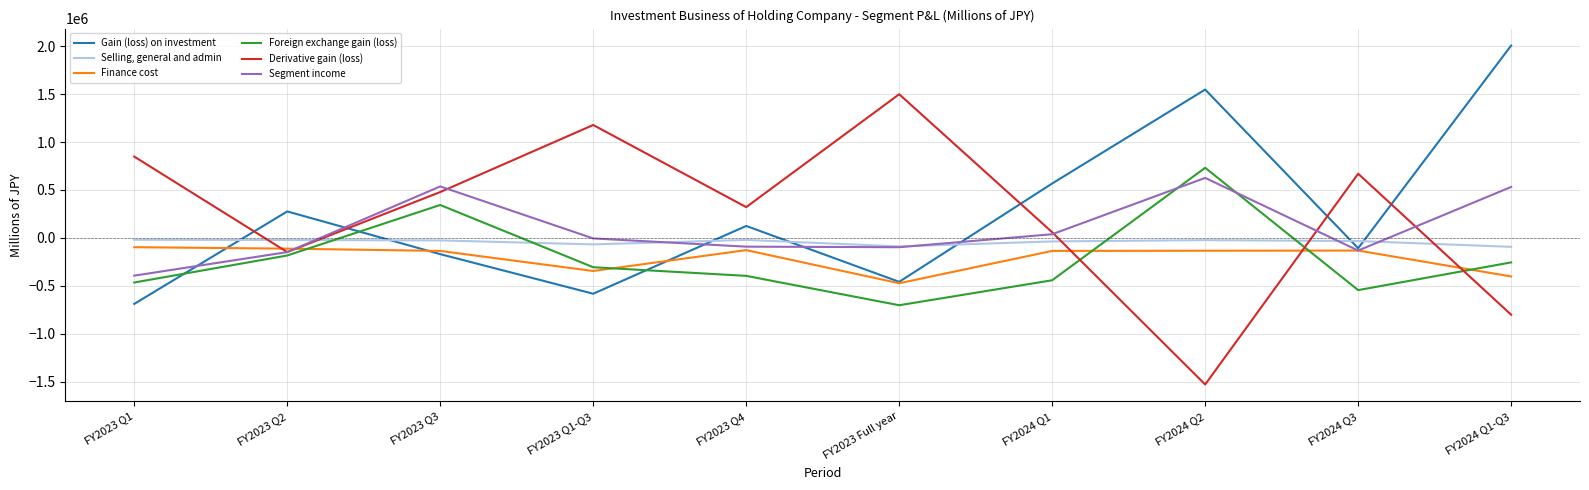

Which label corresponds to the smallest value in the chart?

FY2024 Q2